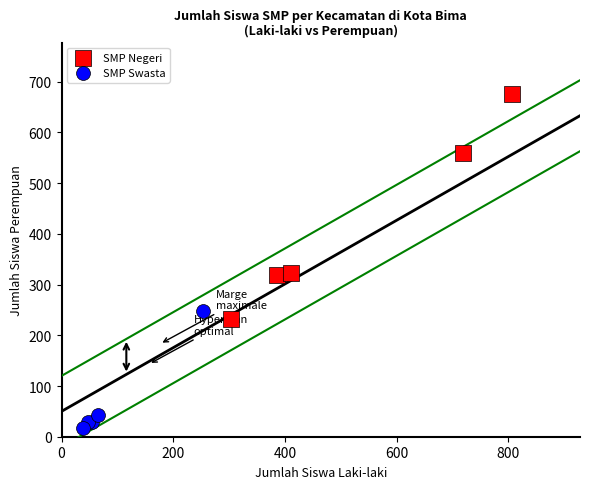

Which series reaches the maximum Y coordinate?

SMP Negeri